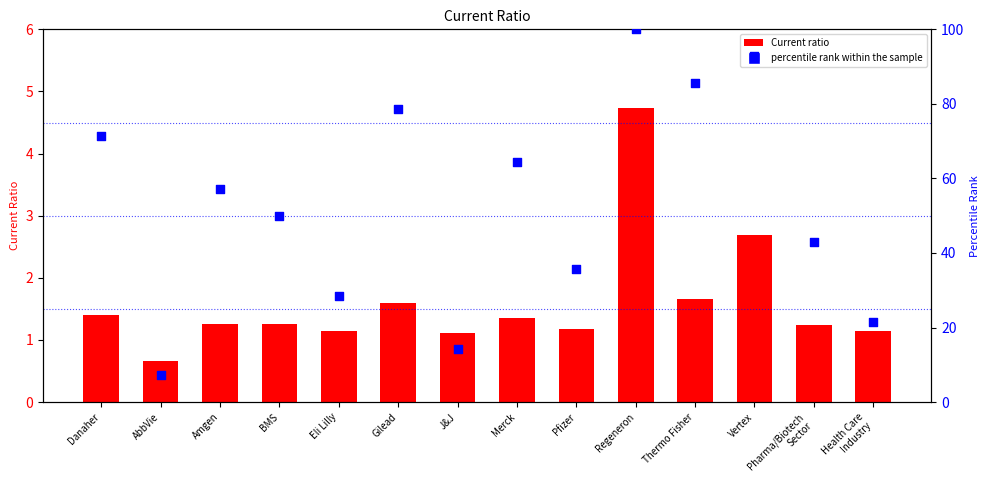

Which series reaches the minimum Y coordinate?

Current ratio